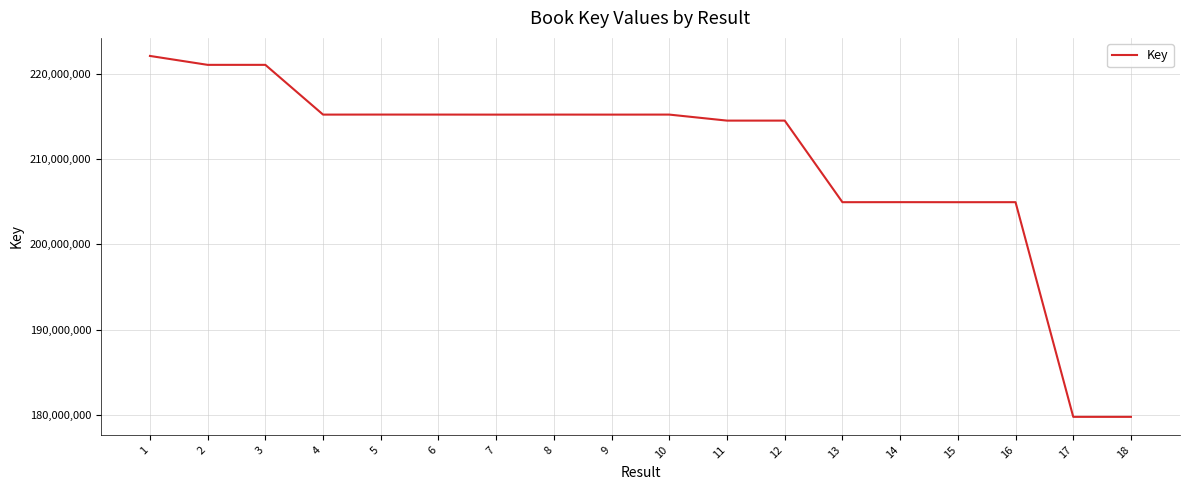

True or false: the data shows 215189309 at 10.

True